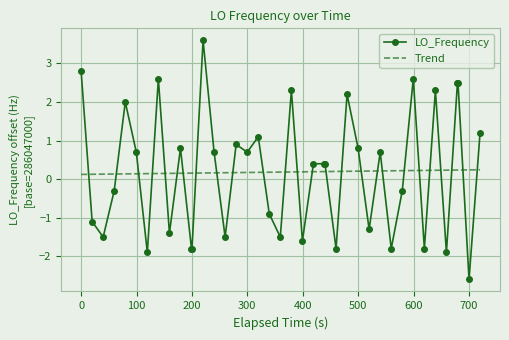

What is the maximum value for LO_Frequency?

3.6